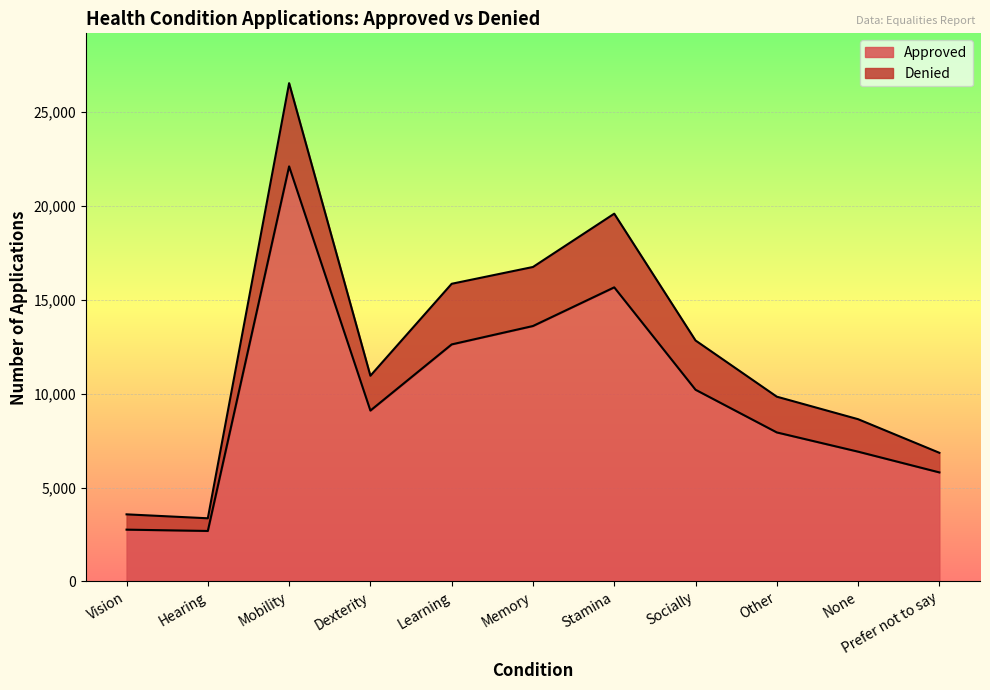

What are all the series names shown in the legend?

Approved, Denied